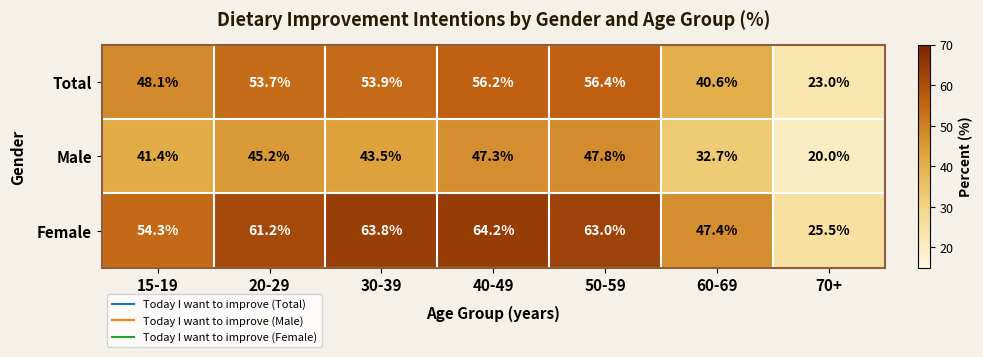

Rank the series by their maximum value, from highest to lowest.

Female, Total, Male